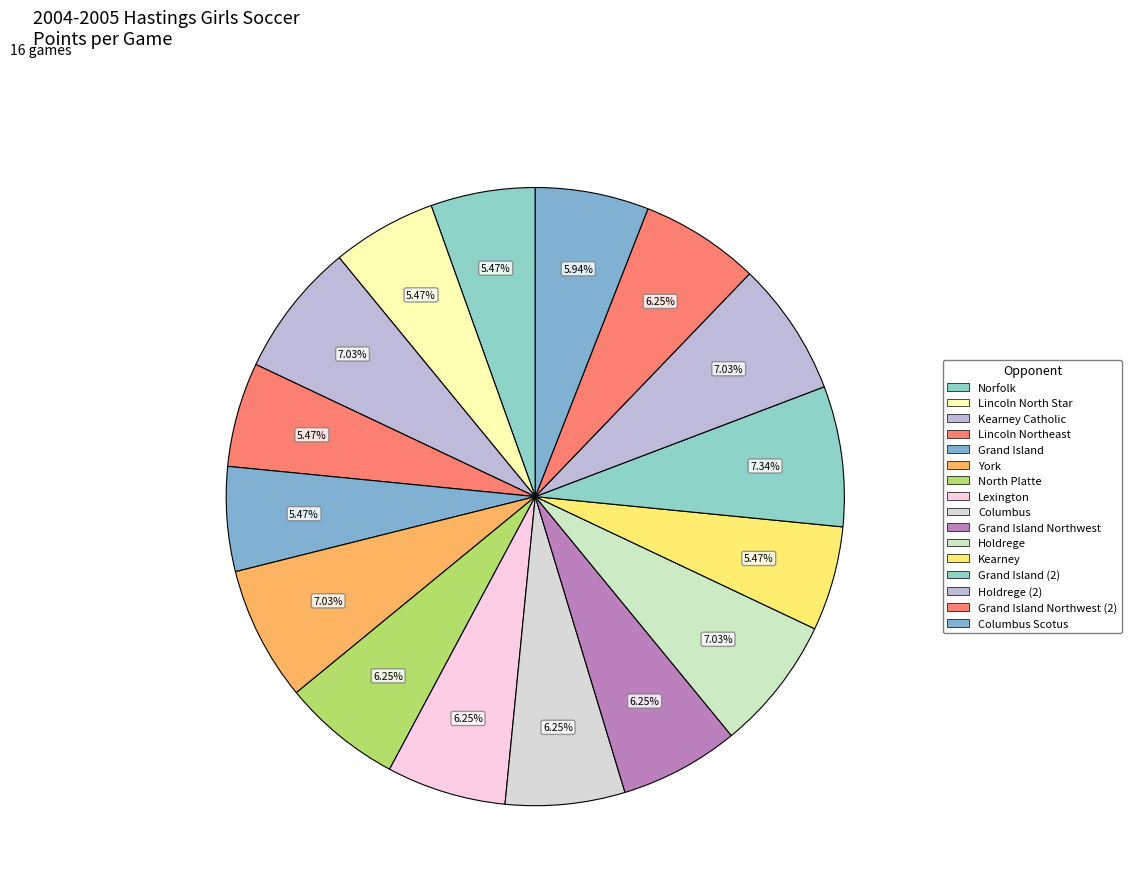

How many slices are in this pie chart?

16